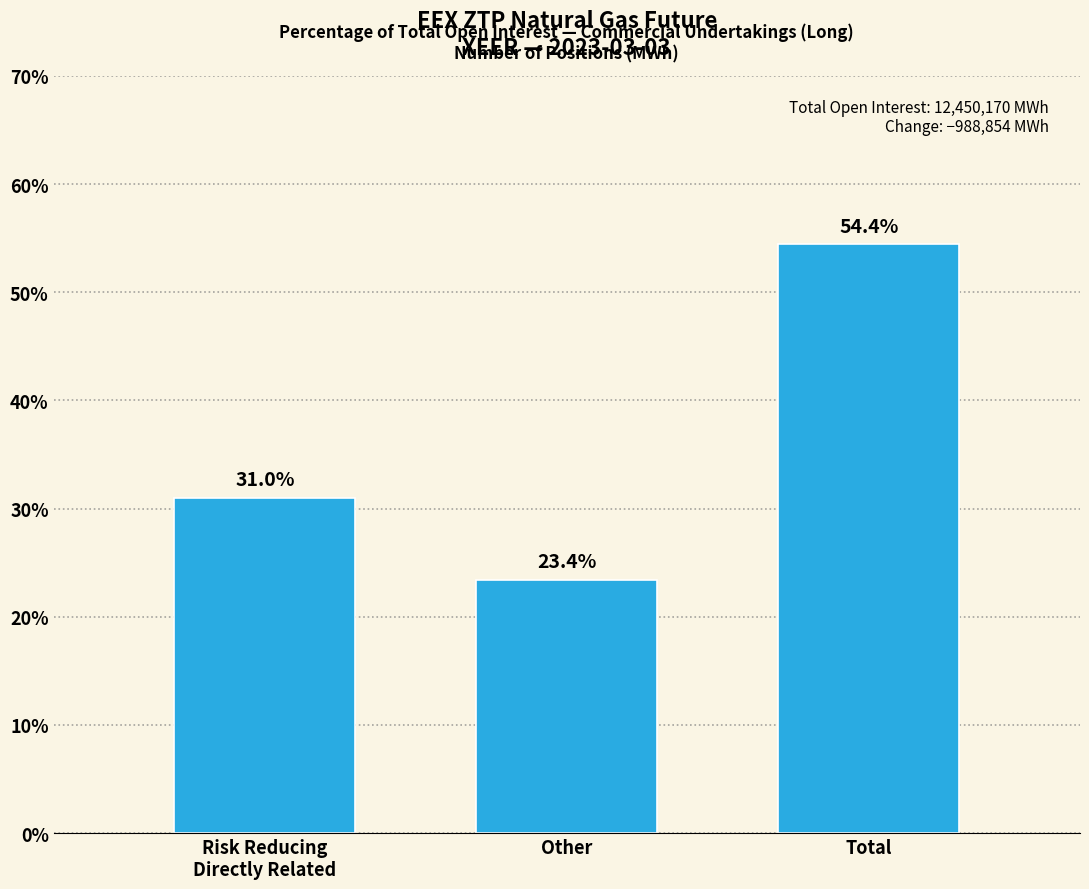

Reading right to left, extract all data points from this chart.

54.4	23.4	31.0